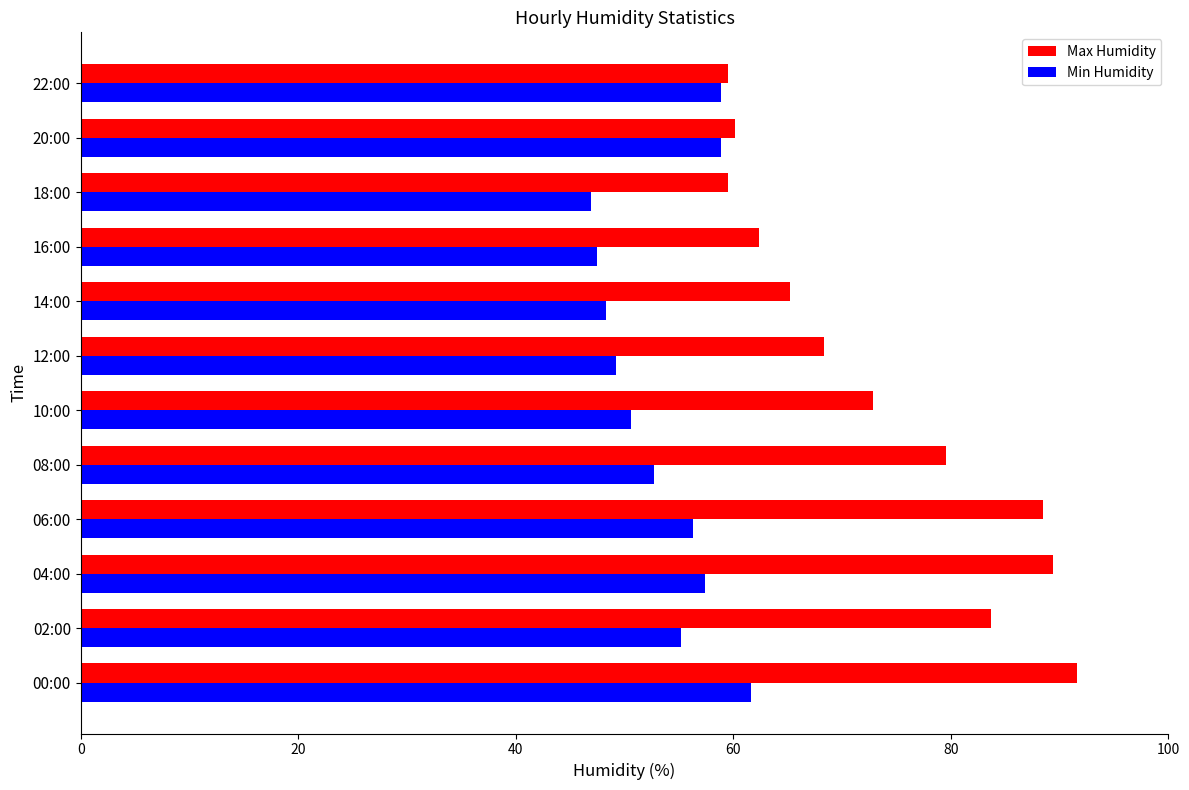

What is the difference between the maximum and minimum values in the Min Humidity series?

14.7